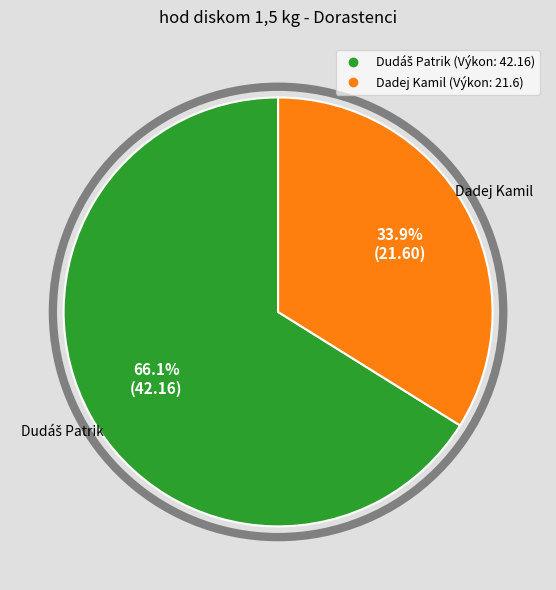

What portion of the pie excludes Dadej Kamil?

66.1%